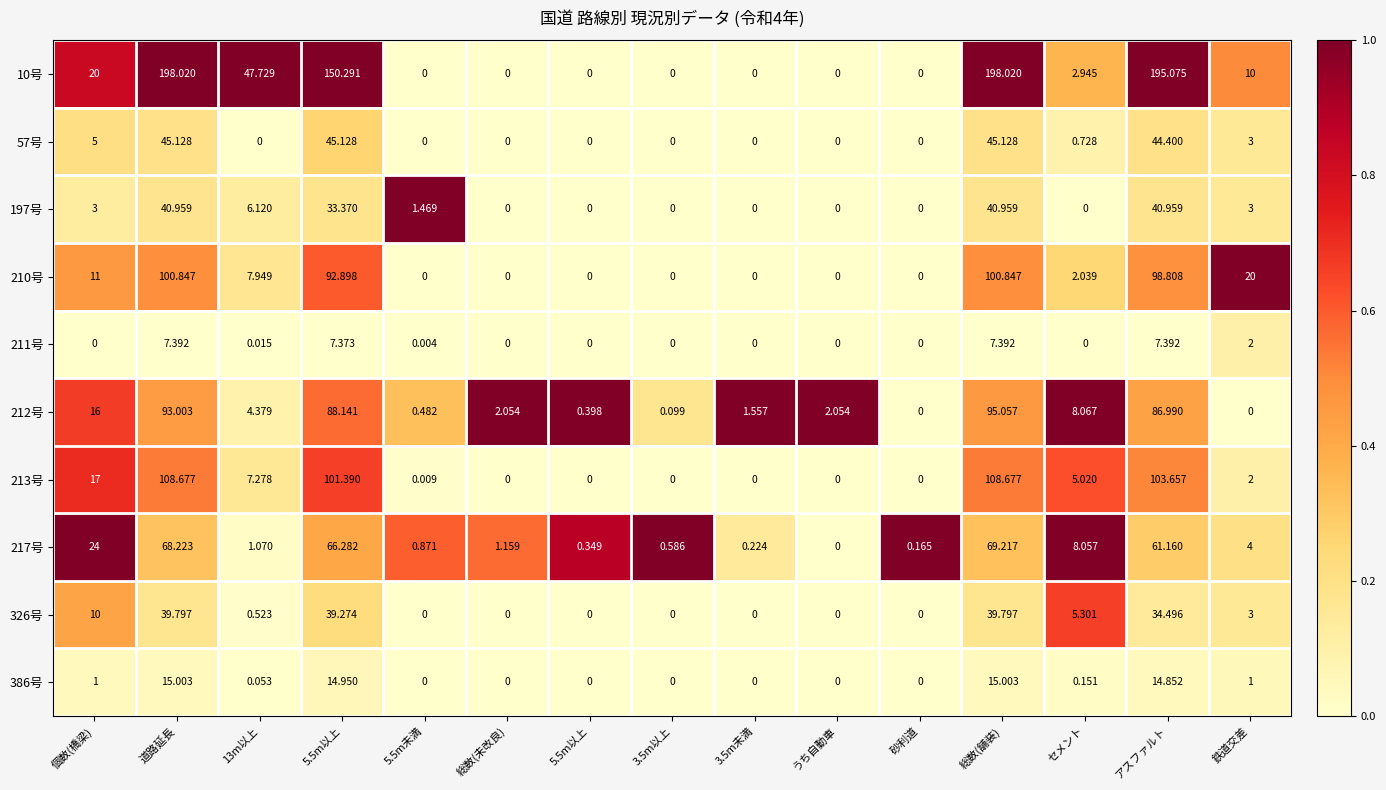

How many series are shown in this chart?

10